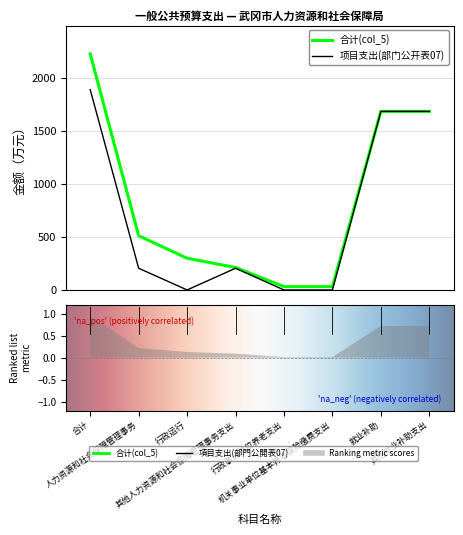

Rank the series at 人力资源和社会保障管理事务 from highest to lowest value.

合计(col_5), 项目支出(部门公开表07)